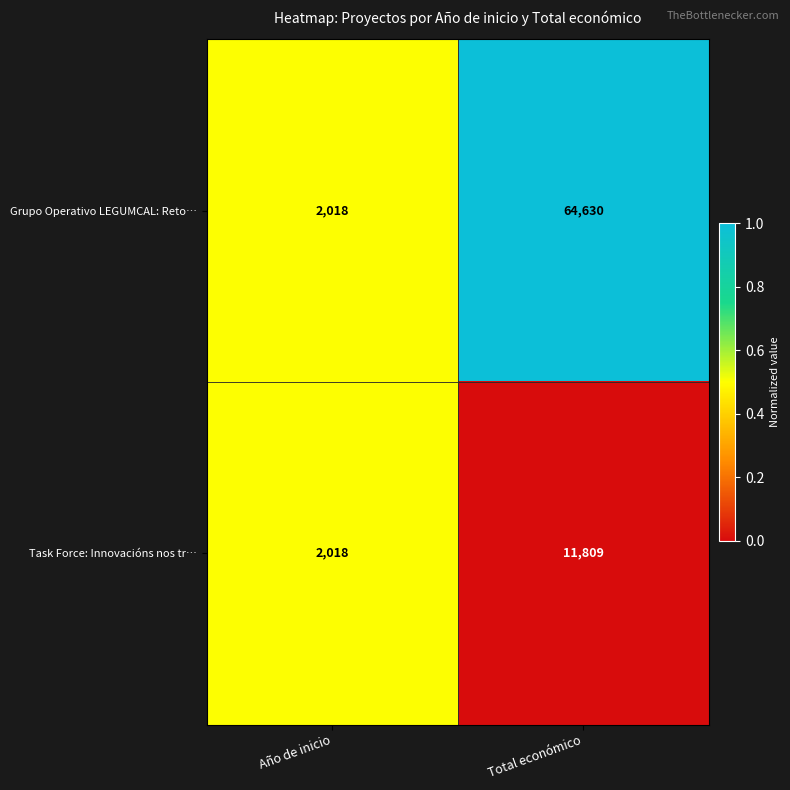

Which series changed the most between Año de inicio and Total económico?

Grupo Operativo LEGUMCAL: Reto…